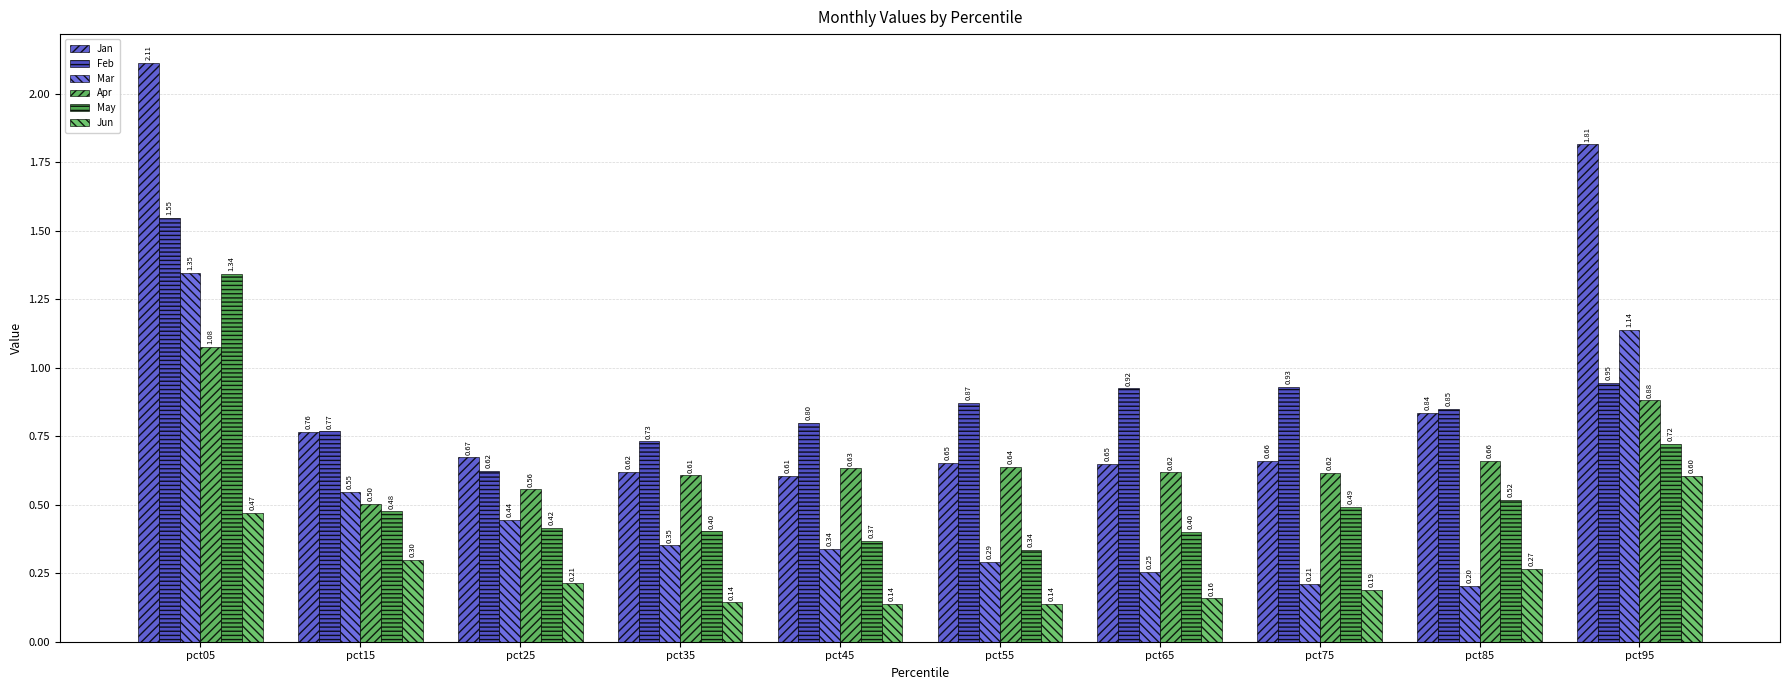

Count the number of categories in the chart.

10